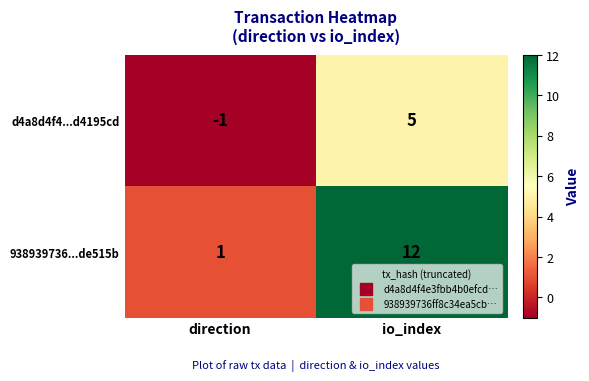

What is the spread (max minus min) of values at io_index?

7